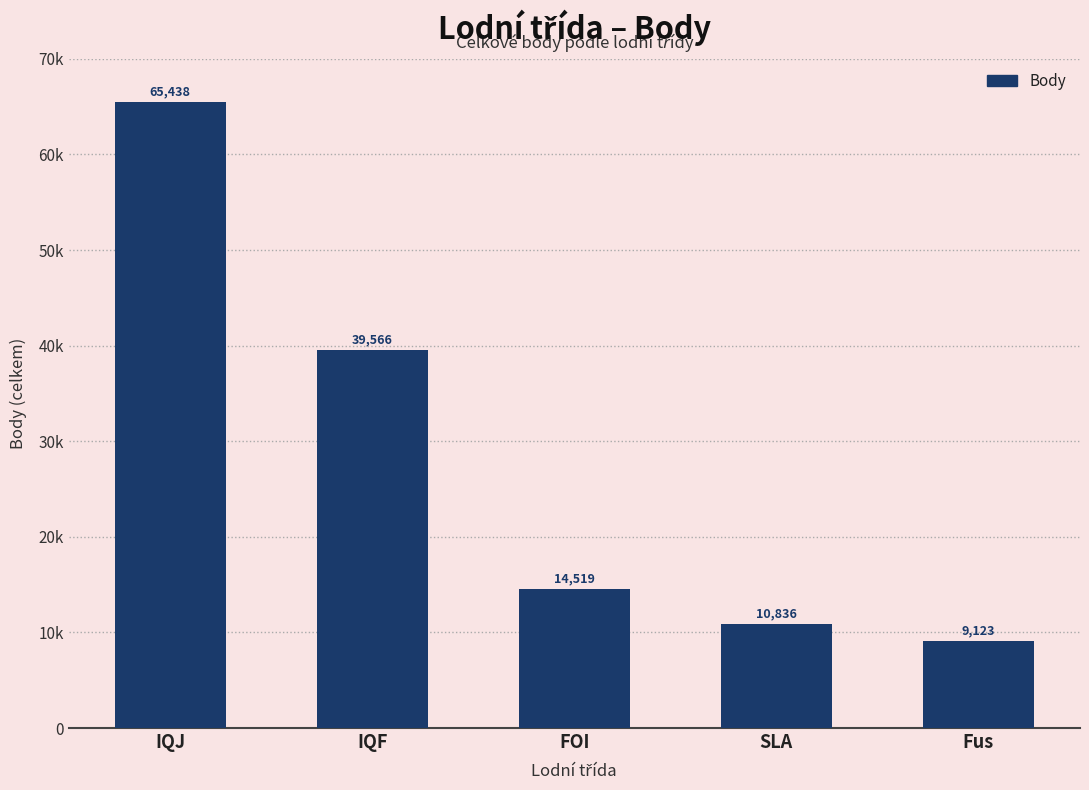

What is the ratio of the value at SLA to the value at FOI?

0.7